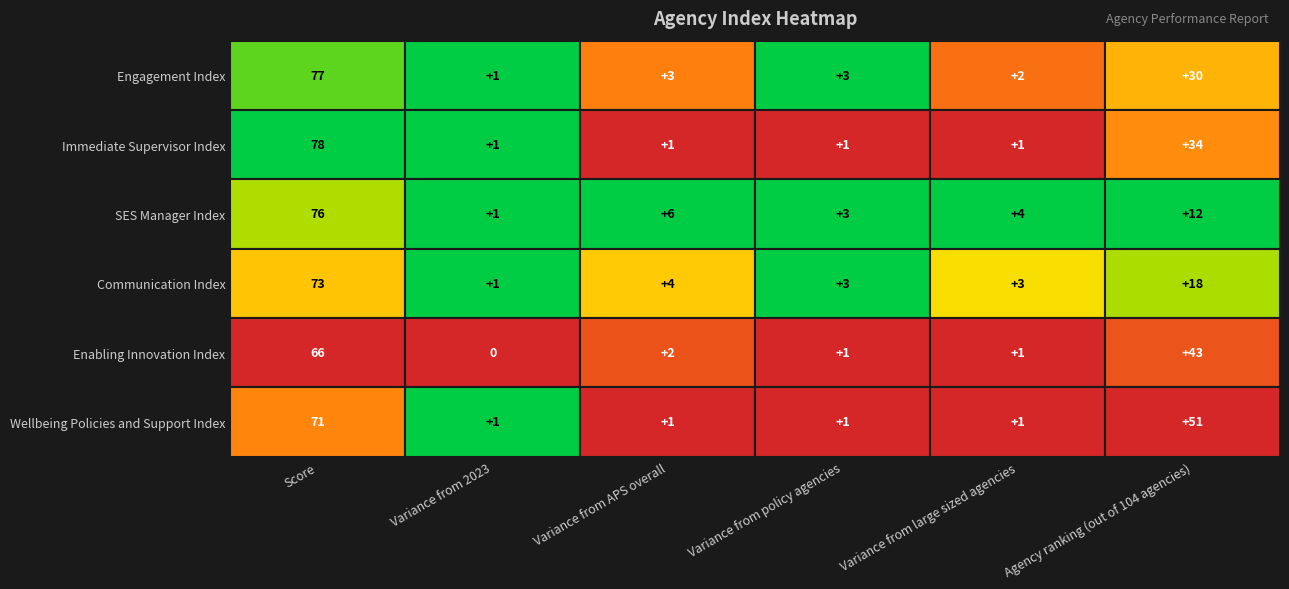

Is it true that SES Manager Index equals 18 at 5?

False